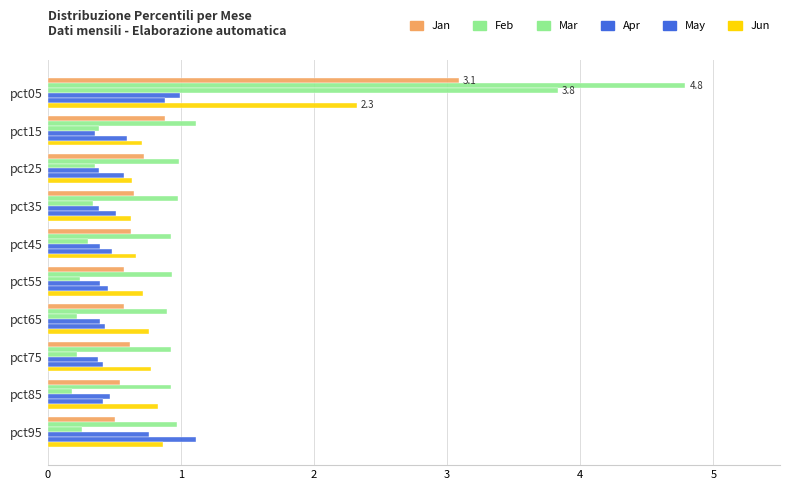

How many categories are shown in the chart?

10